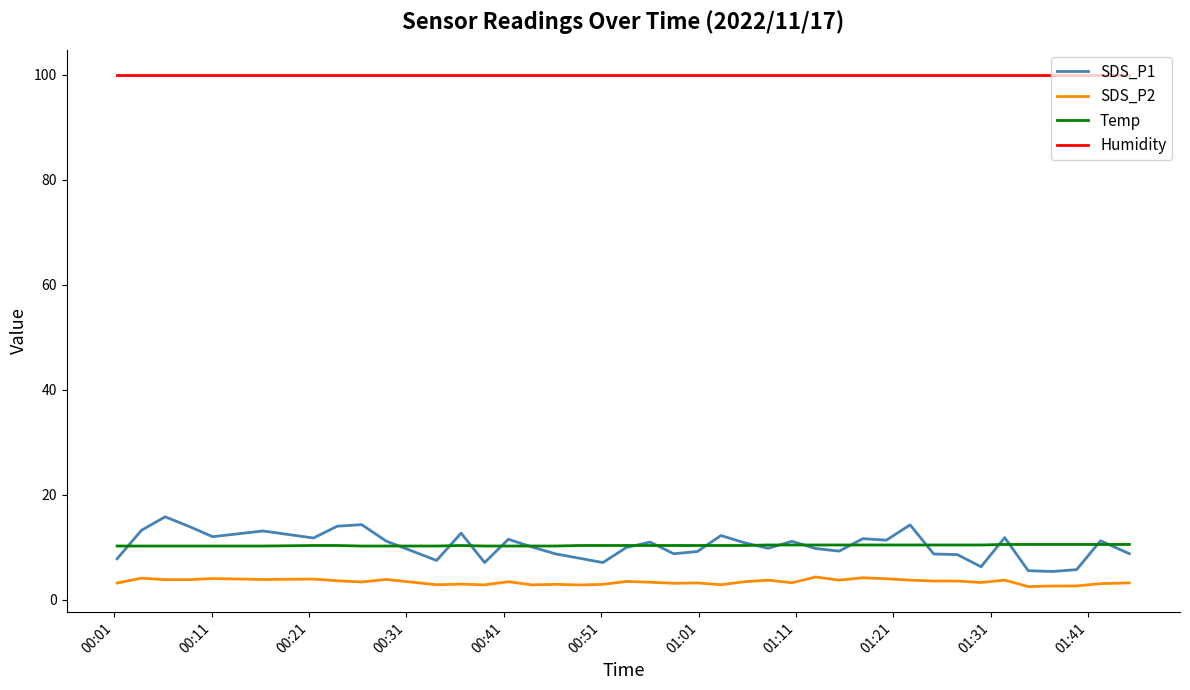

True or false: Humidity and SDS_P1 intersect in this chart.

False